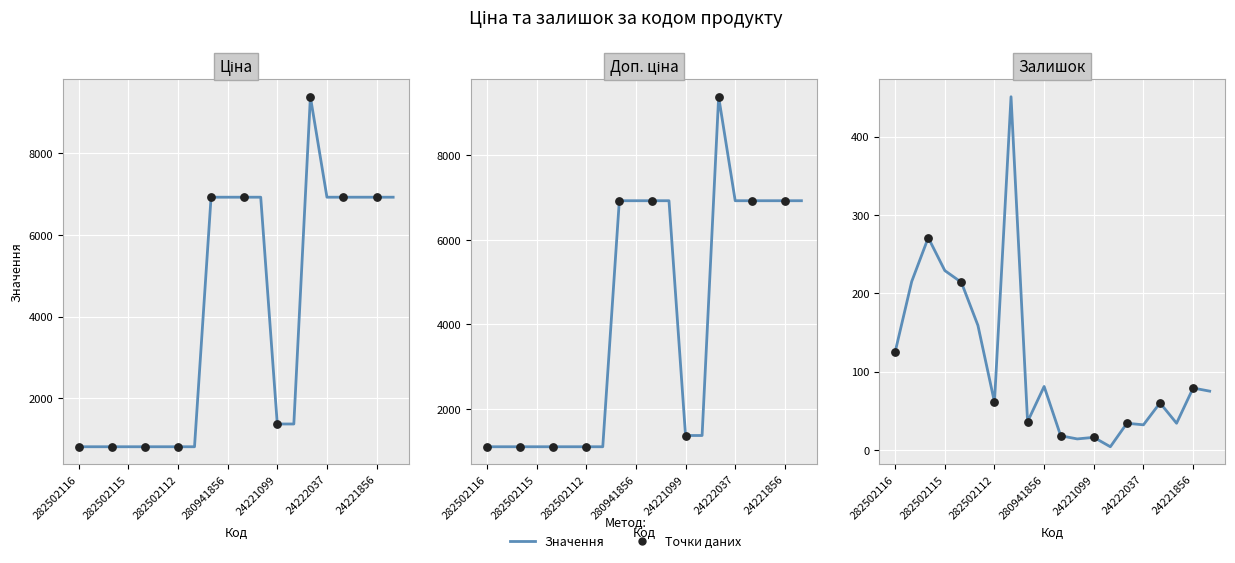

Which series has the largest total across all categories?

Доп. ціна